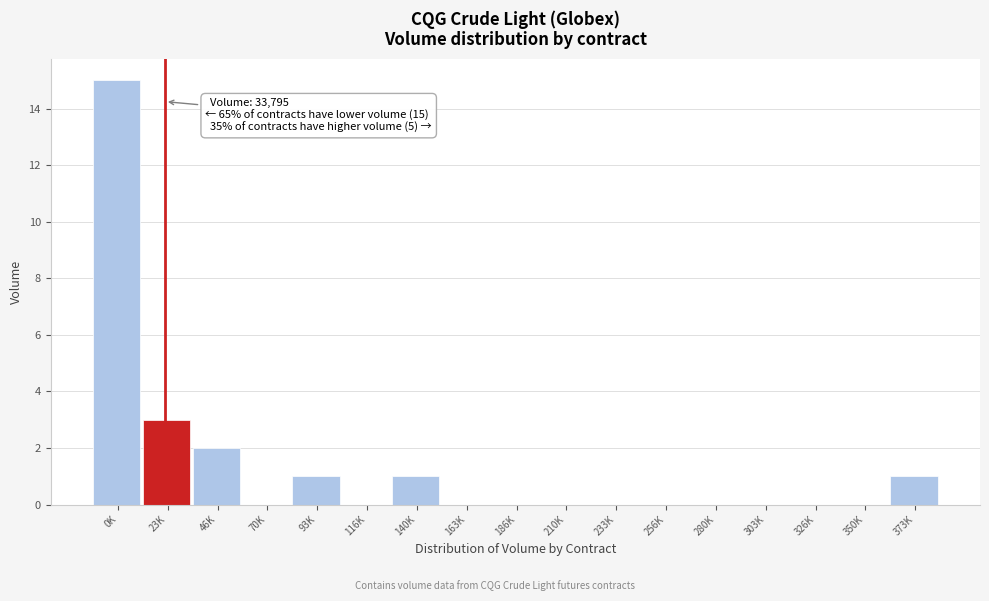

Reading left to right, what are all the values shown in this chart?

0K=15	23K=3	46K=2	70K=0	93K=1	116K=0	140K=1	163K=0	186K=0	210K=0	233K=0	256K=0	280K=0	303K=0	326K=0	350K=0	373K=1